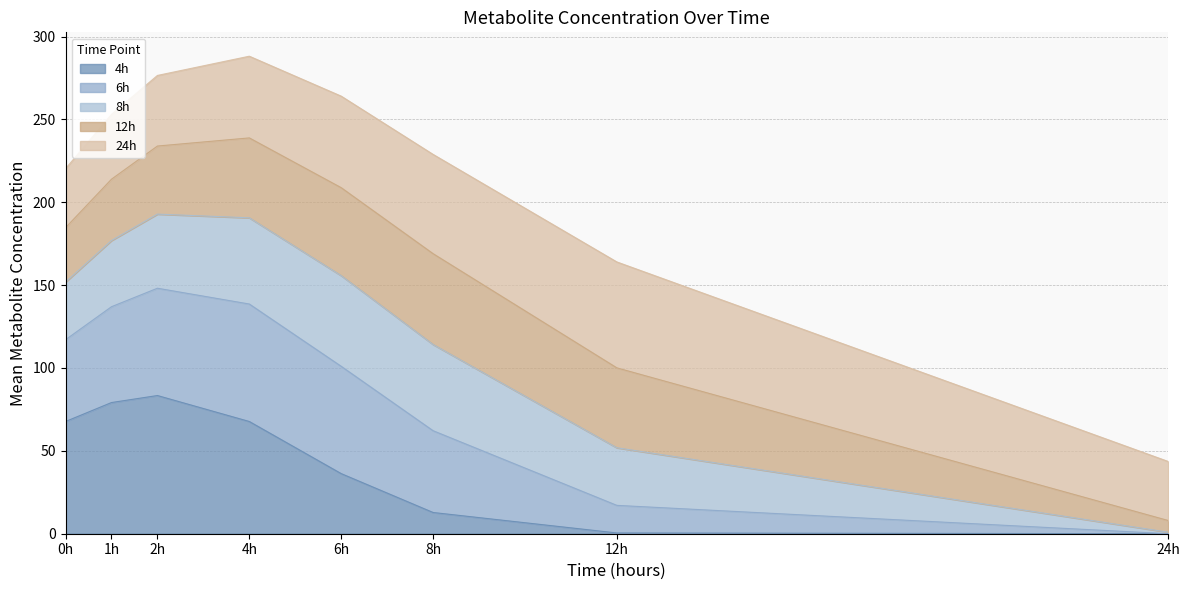

What is the total value across all series at 4h?

288.1